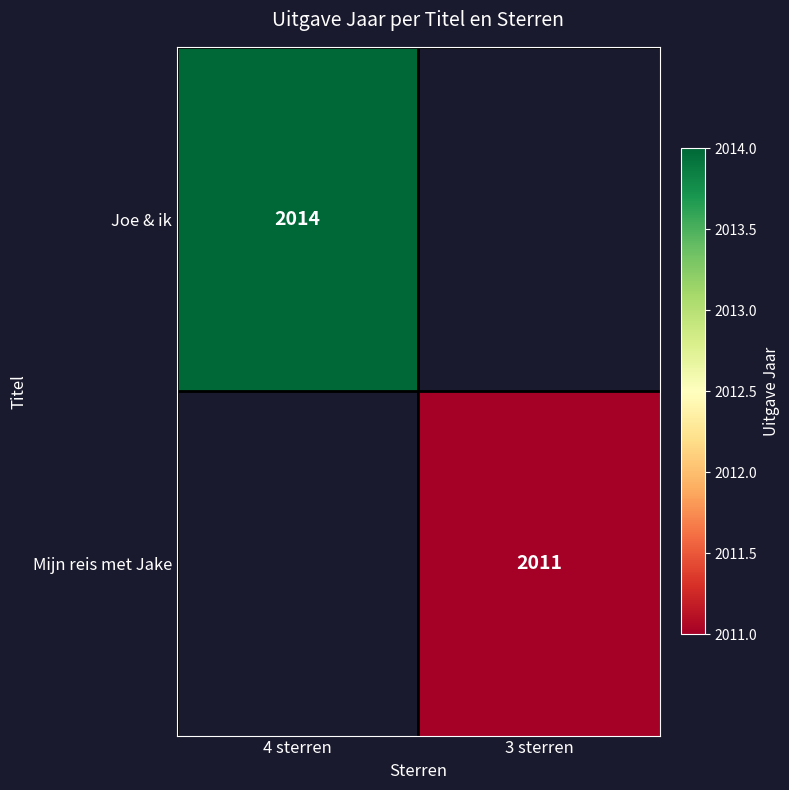

The Joe & ik series shows 3564 at 4 sterren. True or false?

False